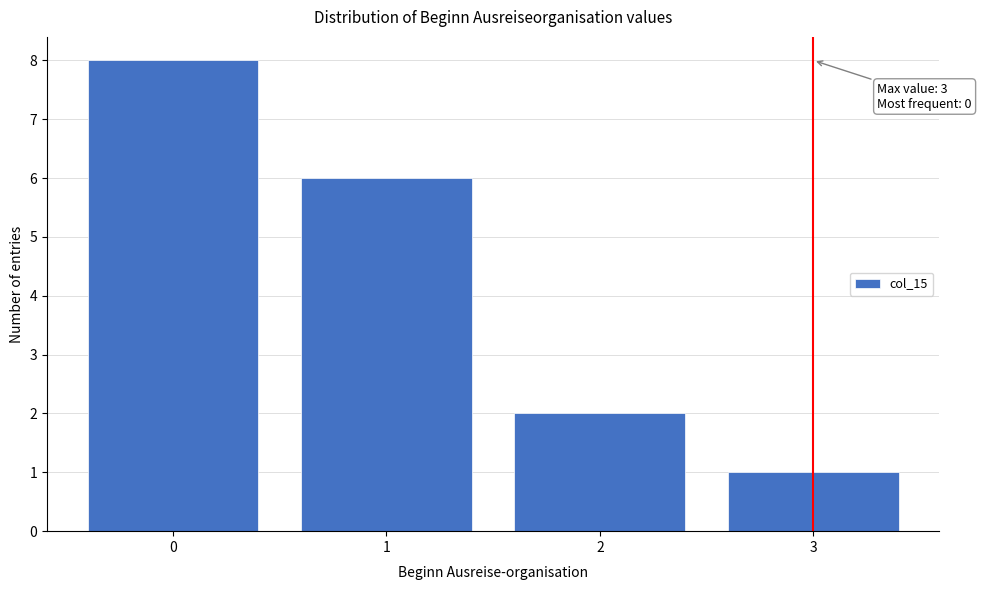

Reading left to right, list all the values displayed in this chart.

8	6	2	1